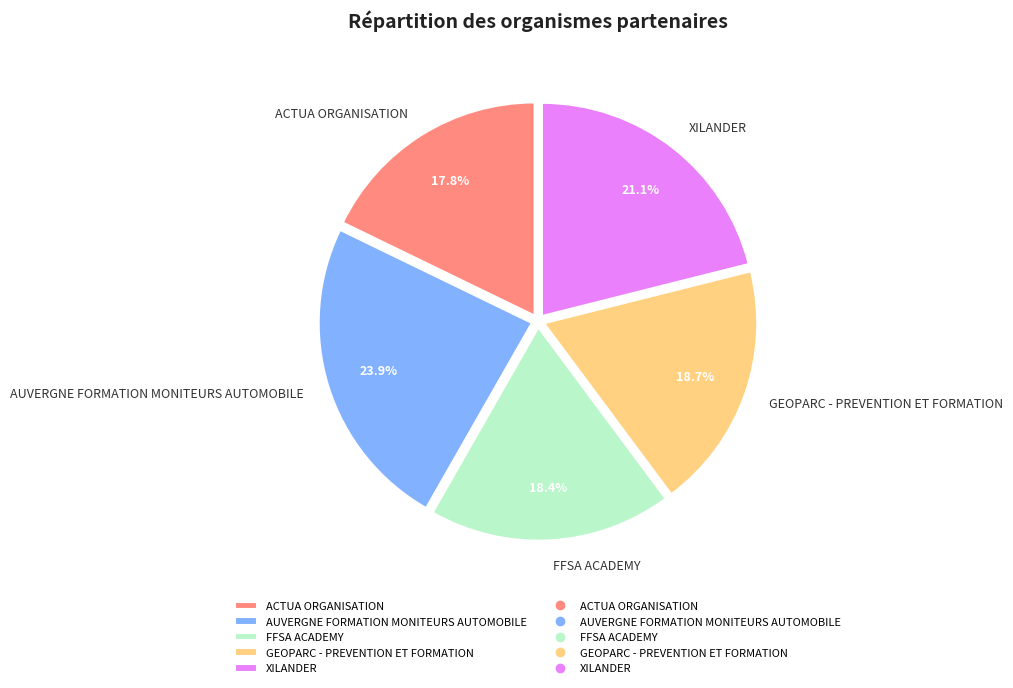

To the nearest percent, what is the average slice percentage?

20%